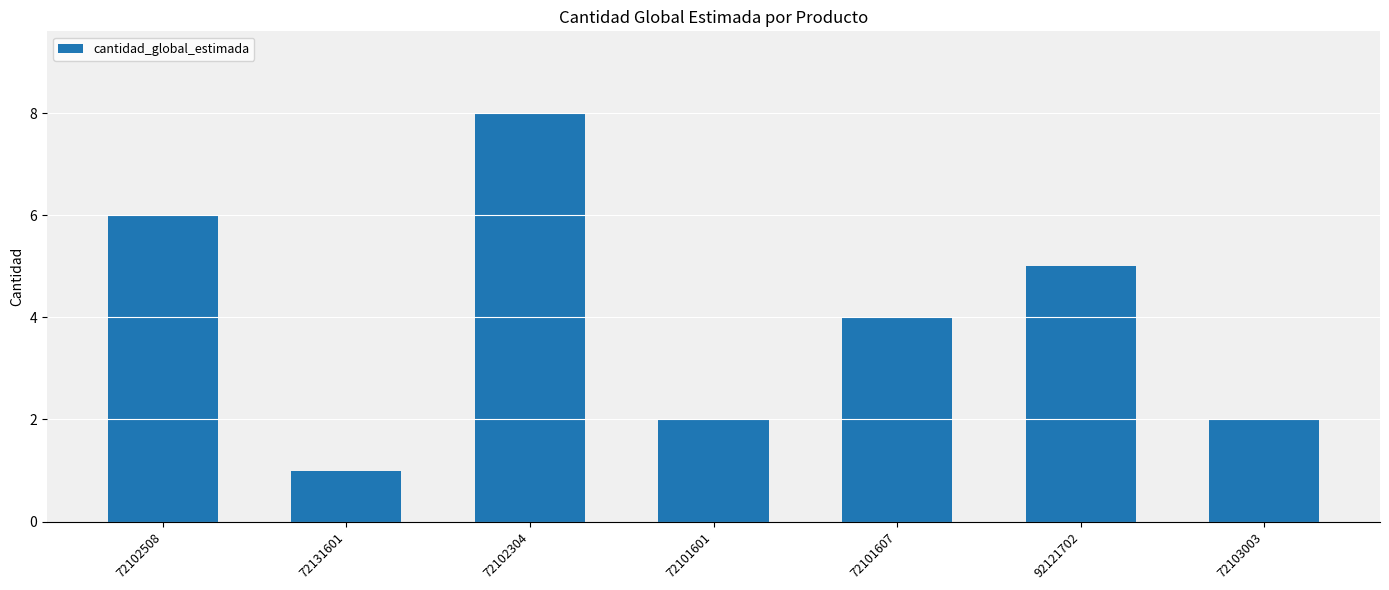

Reading left to right, what are all the values shown in this chart?

6	1	8	2	4	5	2